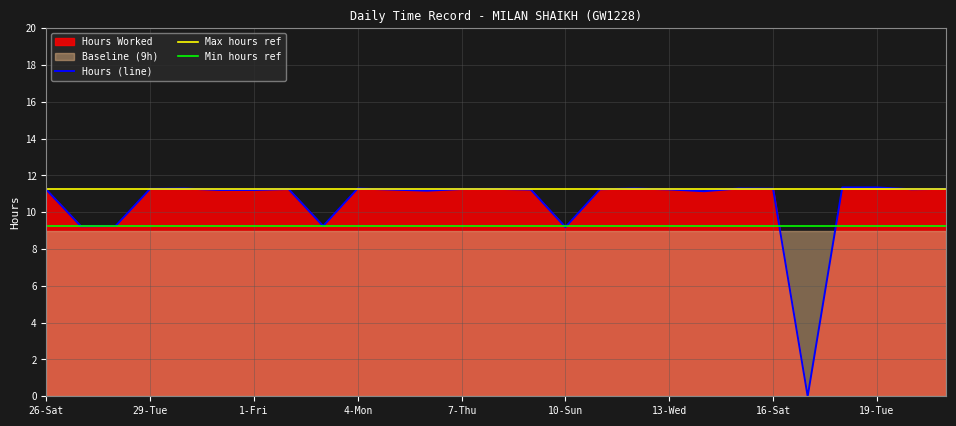

List the labels in order of value, smallest first.

17-Sun, 10-Sun, 27-Sun, 28-Mon, 3-Sun, 14-Thu, 6-Wed, 31-Thu, 1-Fri, 26-Sat, 5-Tue, 9-Sat, 13-Wed, 11-Mon, 20-Wed, 2-Sat, 7-Thu, 29-Tue, 8-Fri, 21-Thu, 16-Sat, 30-Wed, 4-Mon, 12-Tue, 15-Fri, 18-Mon, 19-Tue